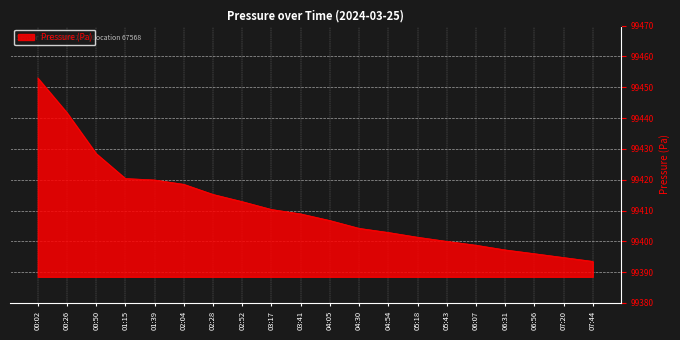

Where does the data first go above 99408?

00:02